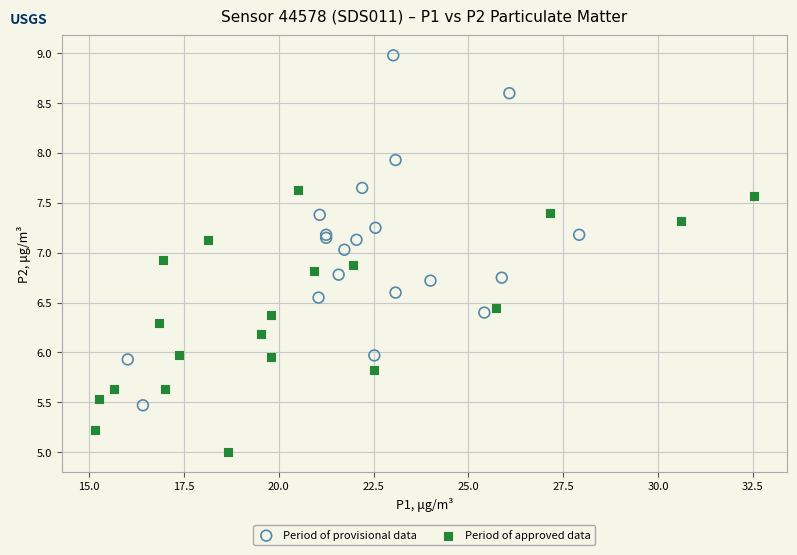

Which series contains the lowest Y value?

Period of approved data